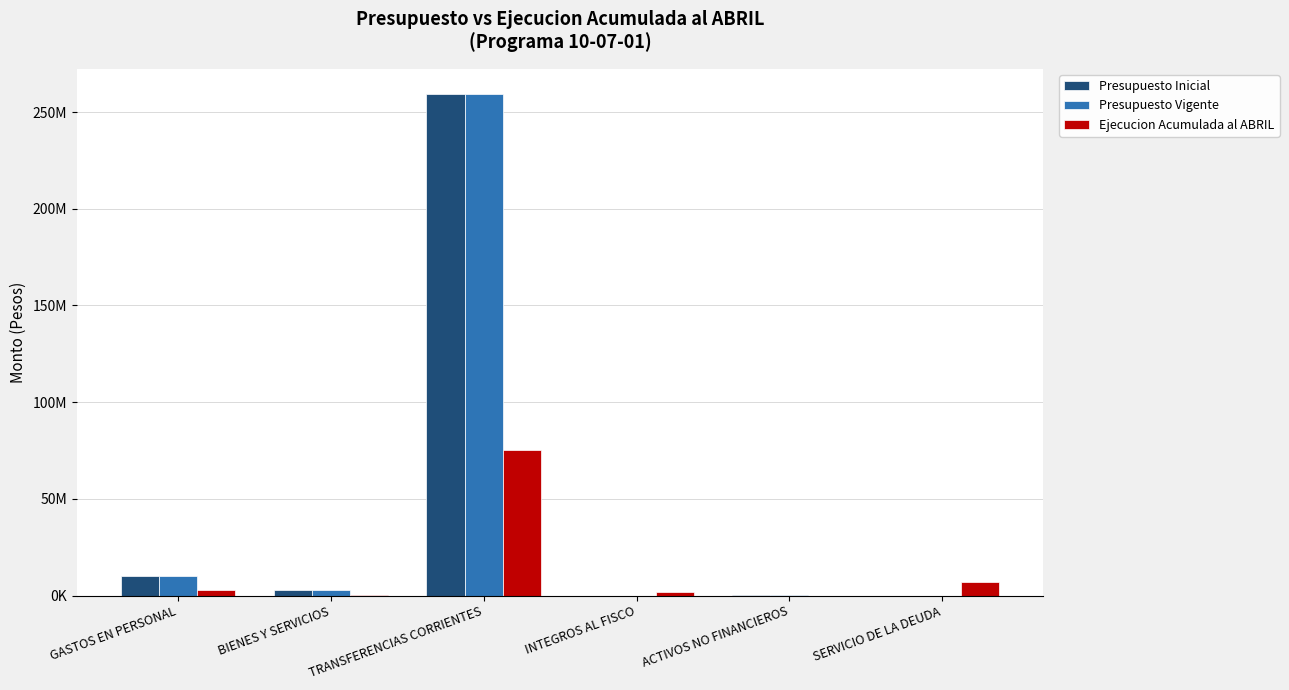

At which label does Presupuesto Vigente reach its peak?

TRANSFERENCIAS CORRIENTES